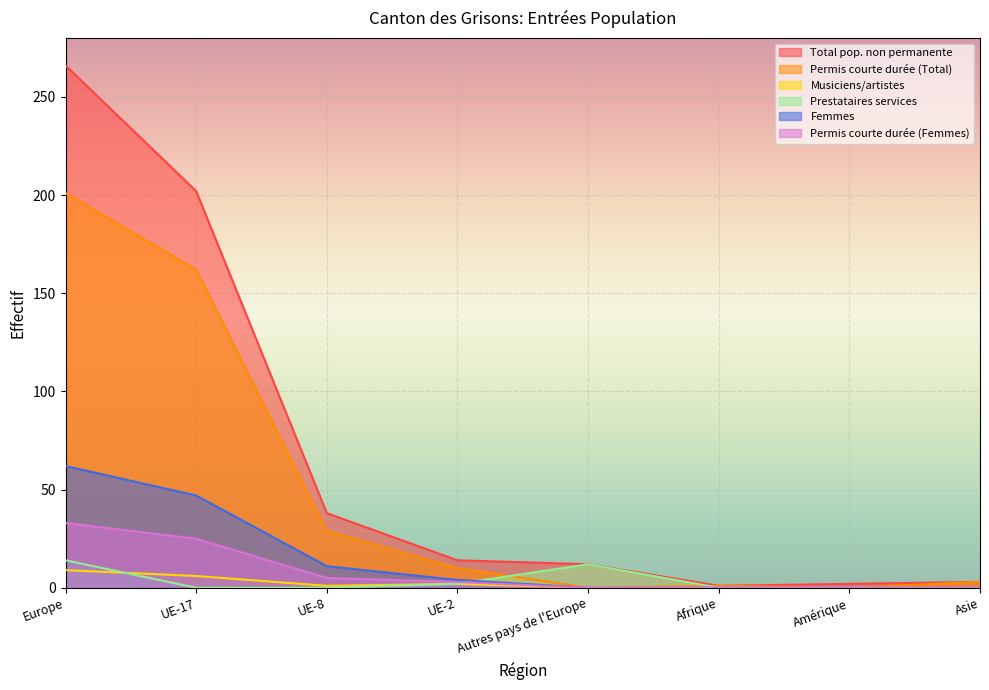

Which category has the lowest value across all series?

Autres pays de l'Europe